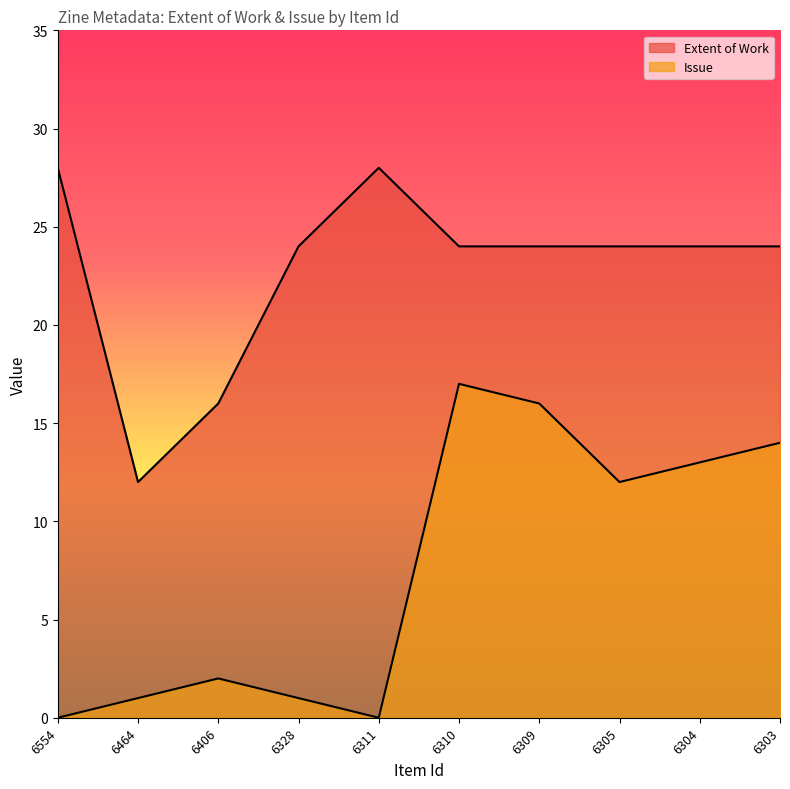

Which series has the largest total across all categories?

Extent of Work